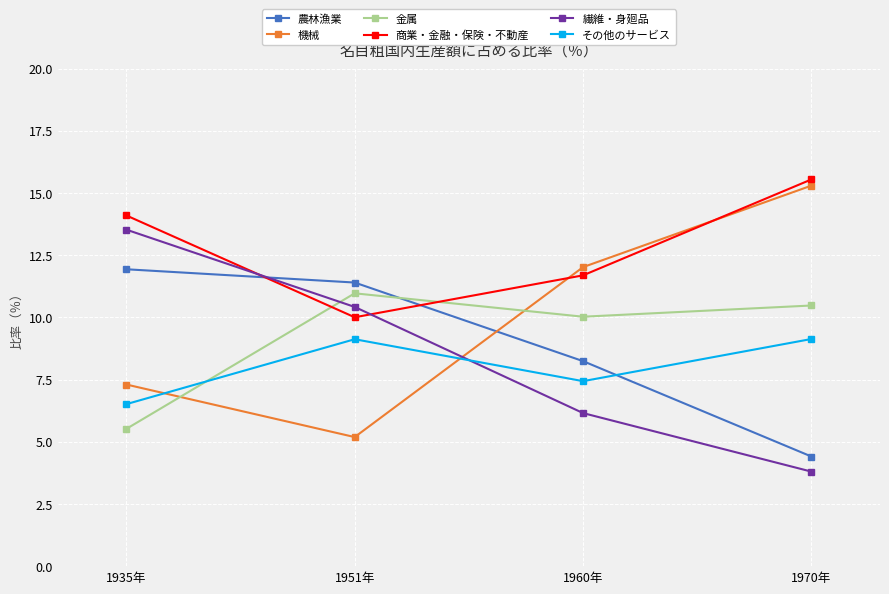

Reading right to left, extract all data points from this chart.

農林漁業: 1970年=4.4	1960年=8.2	1951年=11.4	1935年=11.9
機械: 1970年=15.3	1960年=12.0	1951年=5.2	1935年=7.3
金属: 1970年=10.5	1960年=10.0	1951年=11.0	1935年=5.5
商業・金融・保険・不動産: 1970年=15.5	1960年=11.7	1951年=10.0	1935年=14.1
繊維・身廻品: 1970年=3.8	1960年=6.2	1951年=10.4	1935年=13.5
その他のサービス: 1970年=9.1	1960年=7.4	1951年=9.1	1935年=6.5